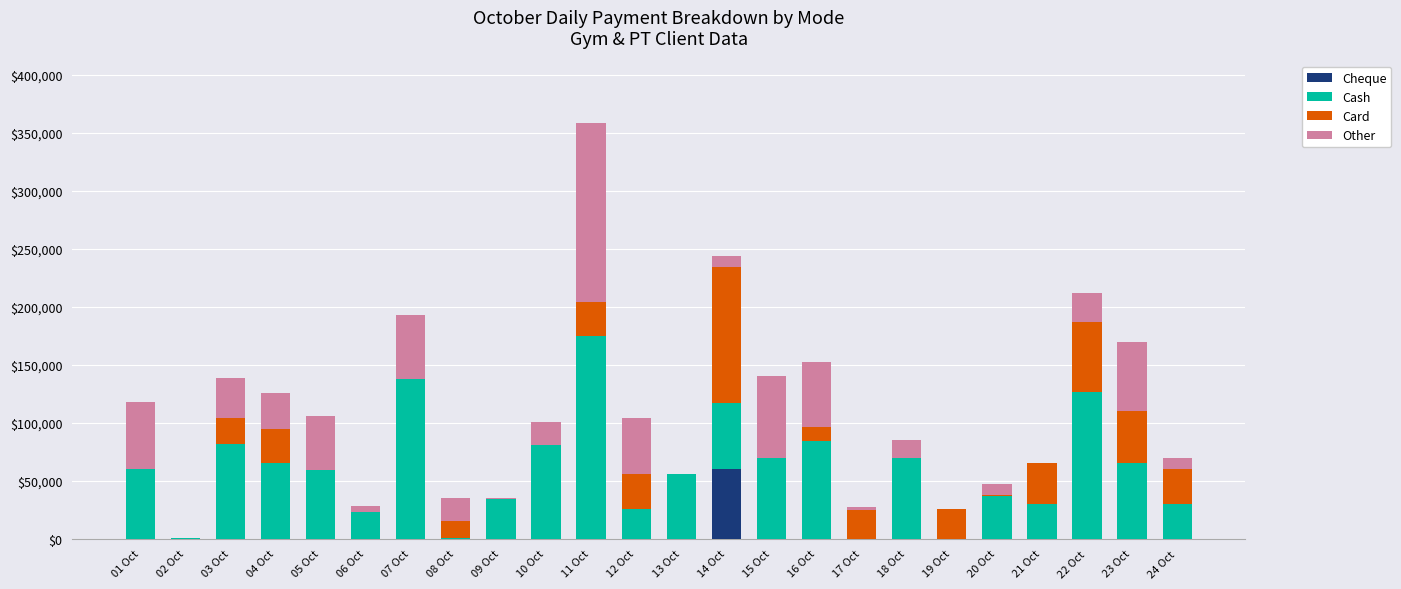

What is the sum of all Cheque values?

60000